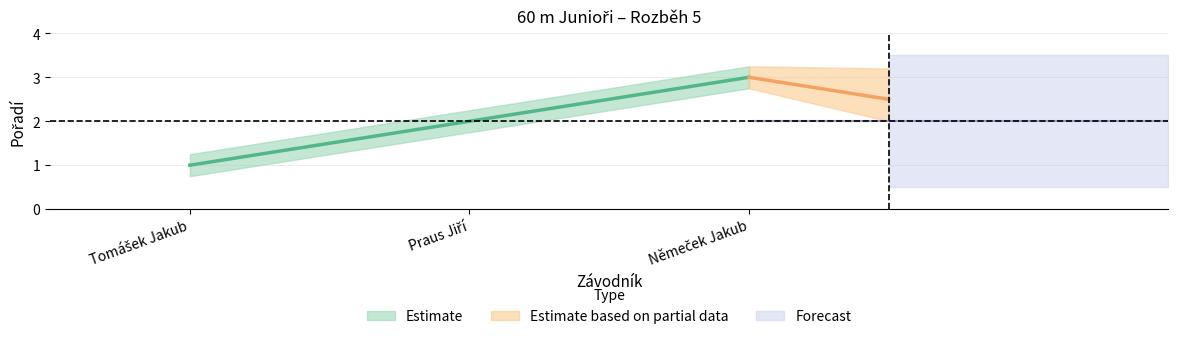

What is the greatest value displayed?

3